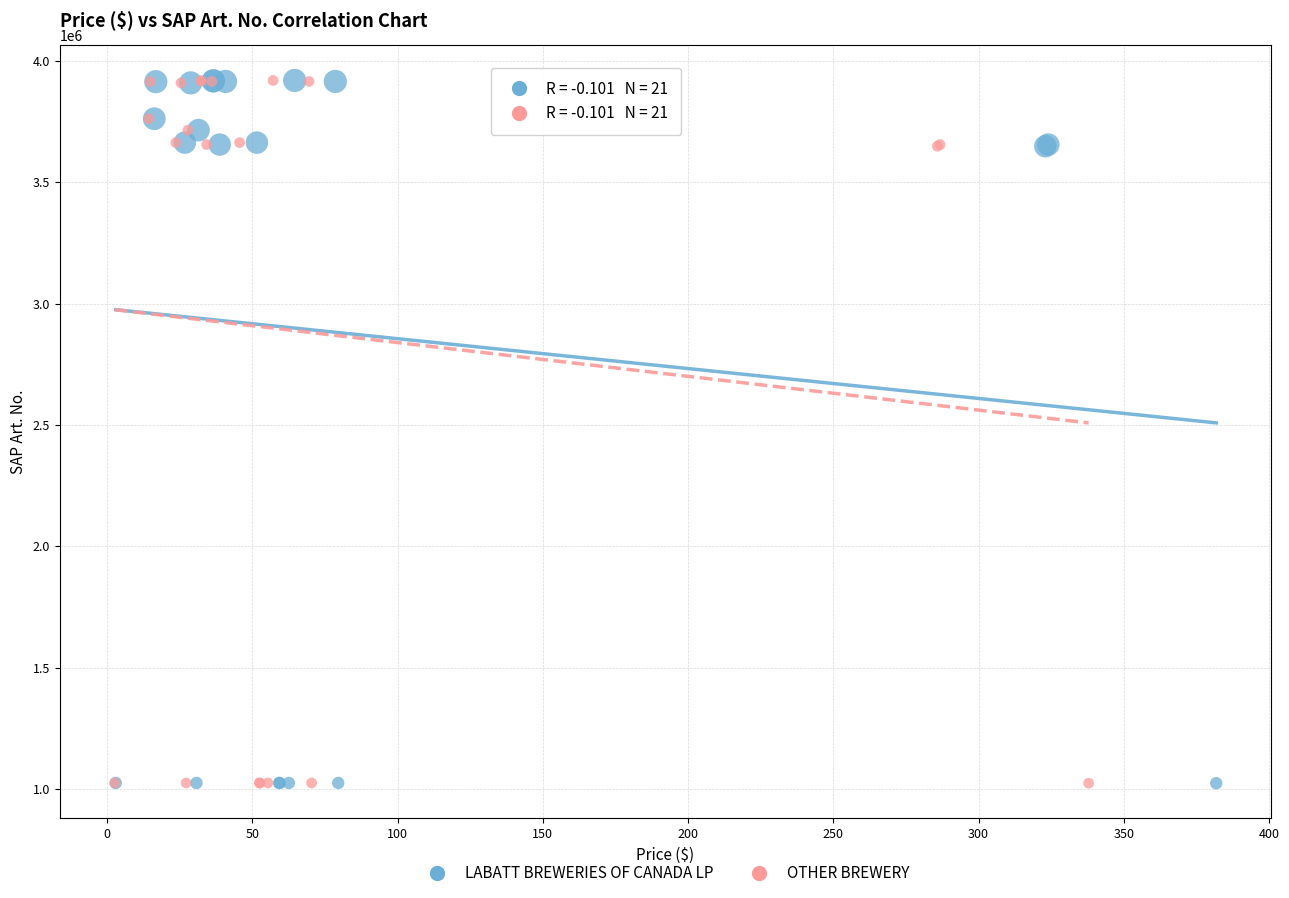

What are all the series names shown in the legend?

LABATT BREWERIES OF CANADA LP, OTHER BREWERY